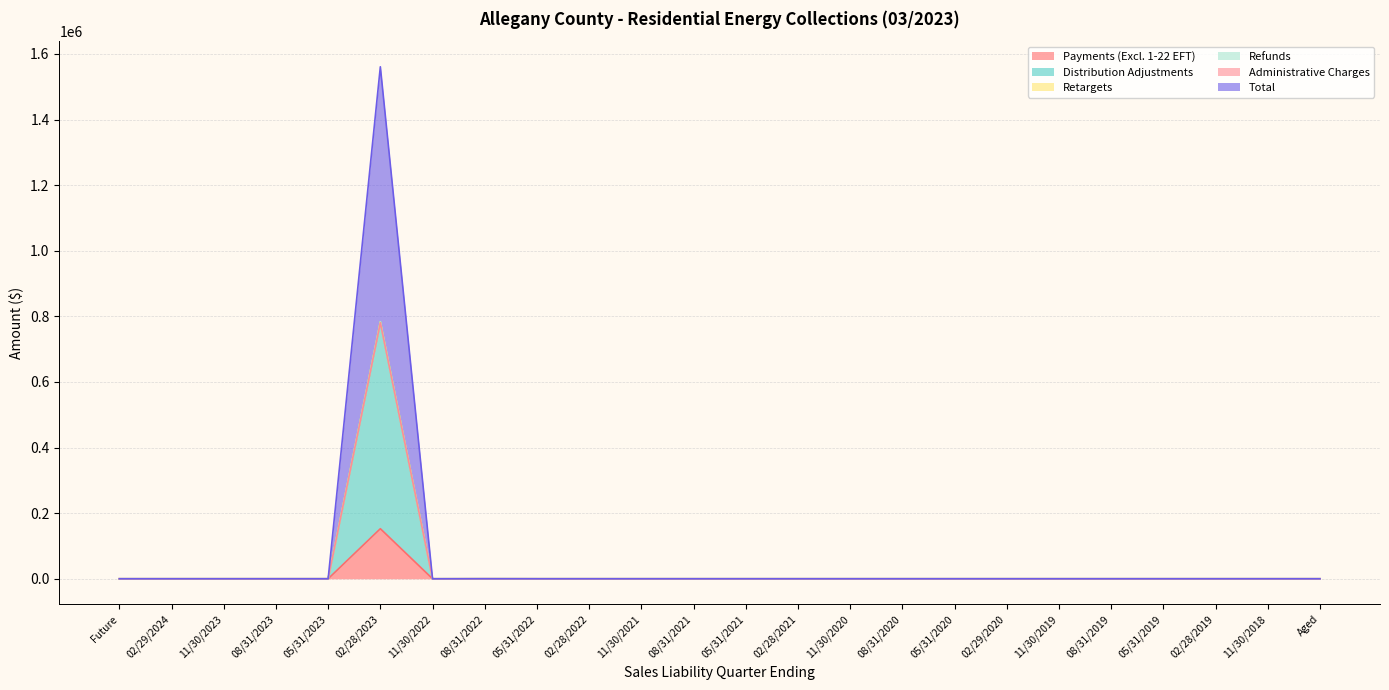

What is the maximum value for Payments (Excl. 1-22 EFT)?

152614.4